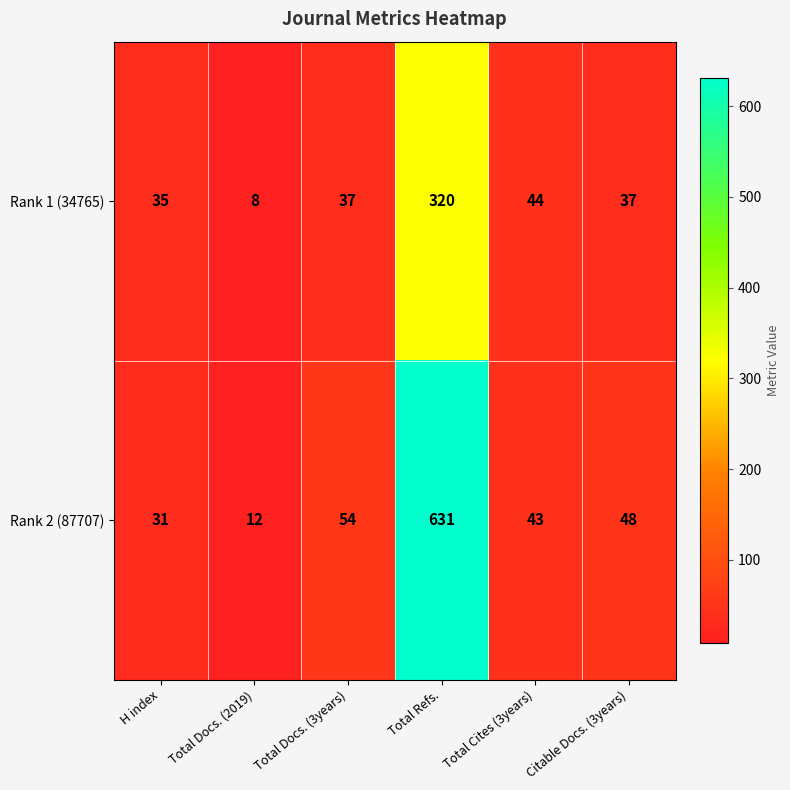

What value does the Rank 1 (34765) series have at Total Cites (3years)?

44